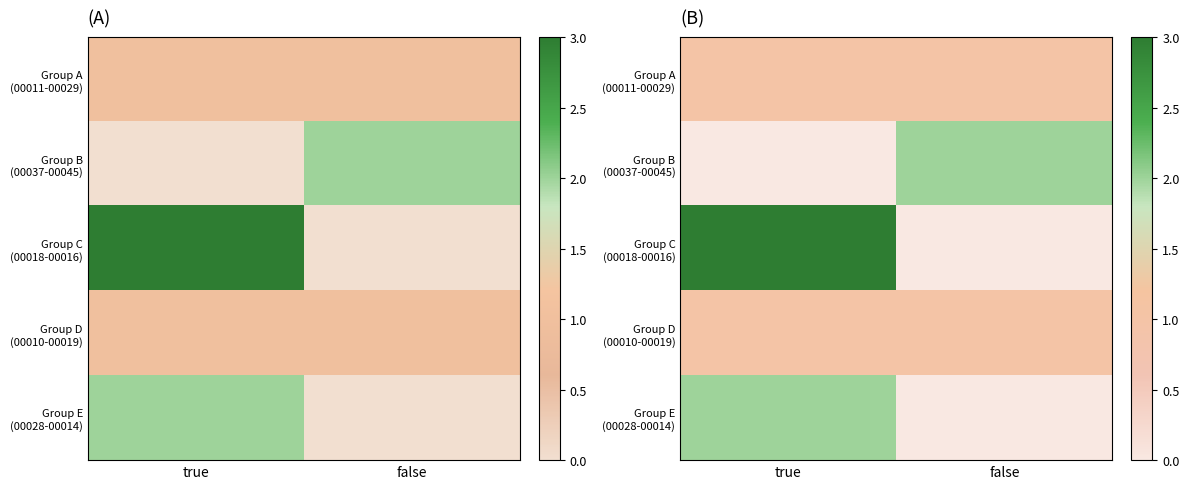

What is the sum of all Group E (00028-00014) values?

2